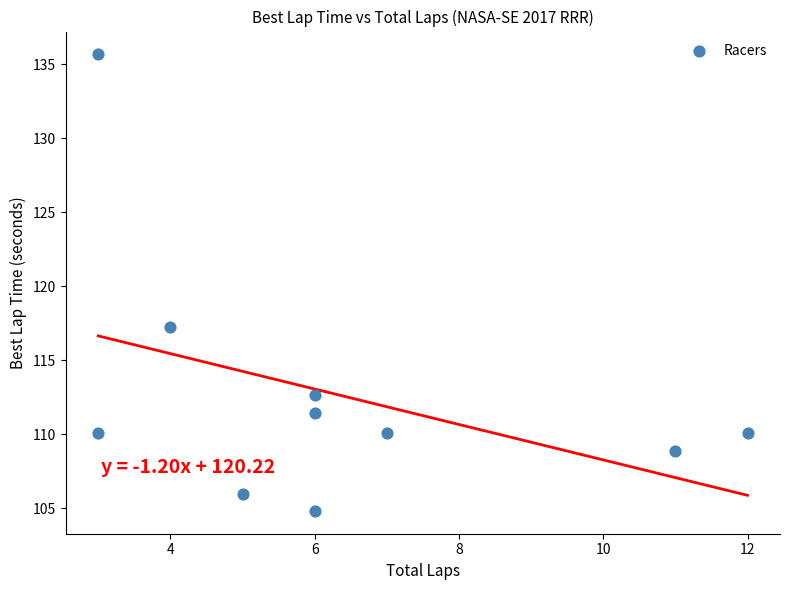

What is the range of Y values (max minus min)?

30.8